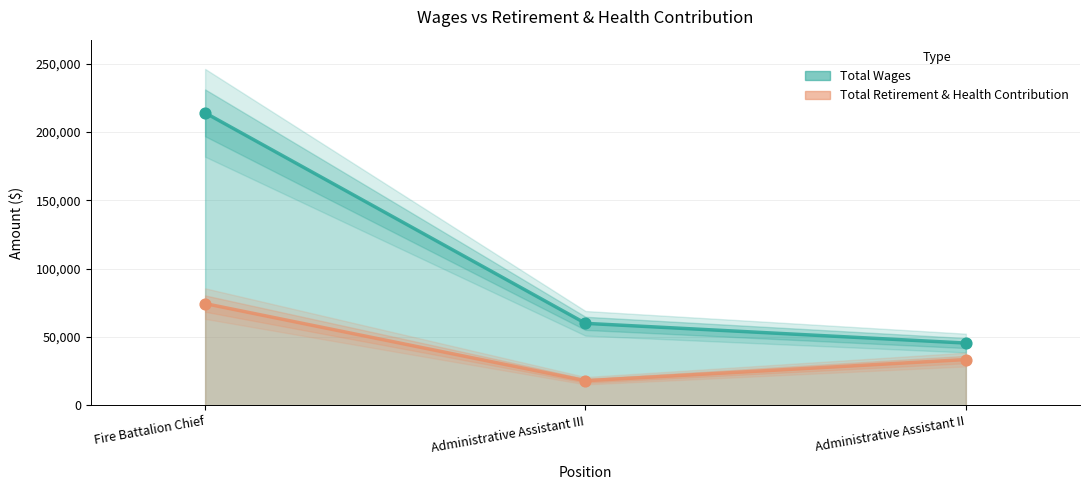

Which series contains the lowest Y value?

Total Retirement & Health Contribution